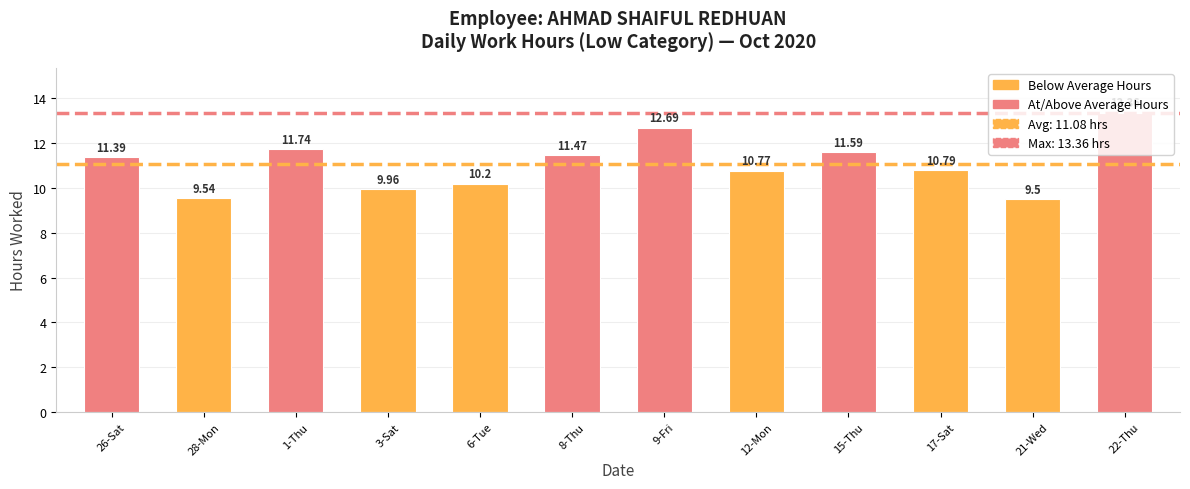

What is the greatest value displayed?

13.4